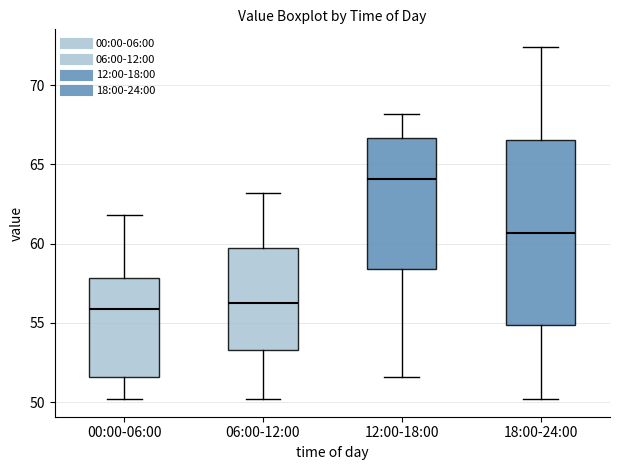

Reading left to right, transcribe this box plot: for each box, give where its median line is, the range the box spans, and where its two whiskers end, as read against the y-axis. The values are not printed on the chart, so give them approximately, as read against the axis.

00:00-06:00: median 56.0, box 51.5 to 58.0, whiskers 50.0 to 62.0
06:00-12:00: median 56.5, box 53.5 to 59.5, whiskers 50.0 to 63.0
12:00-18:00: median 64.0, box 58.5 to 66.5, whiskers 51.5 to 68.0
18:00-24:00: median 60.5, box 55.0 to 66.5, whiskers 50.0 to 72.5